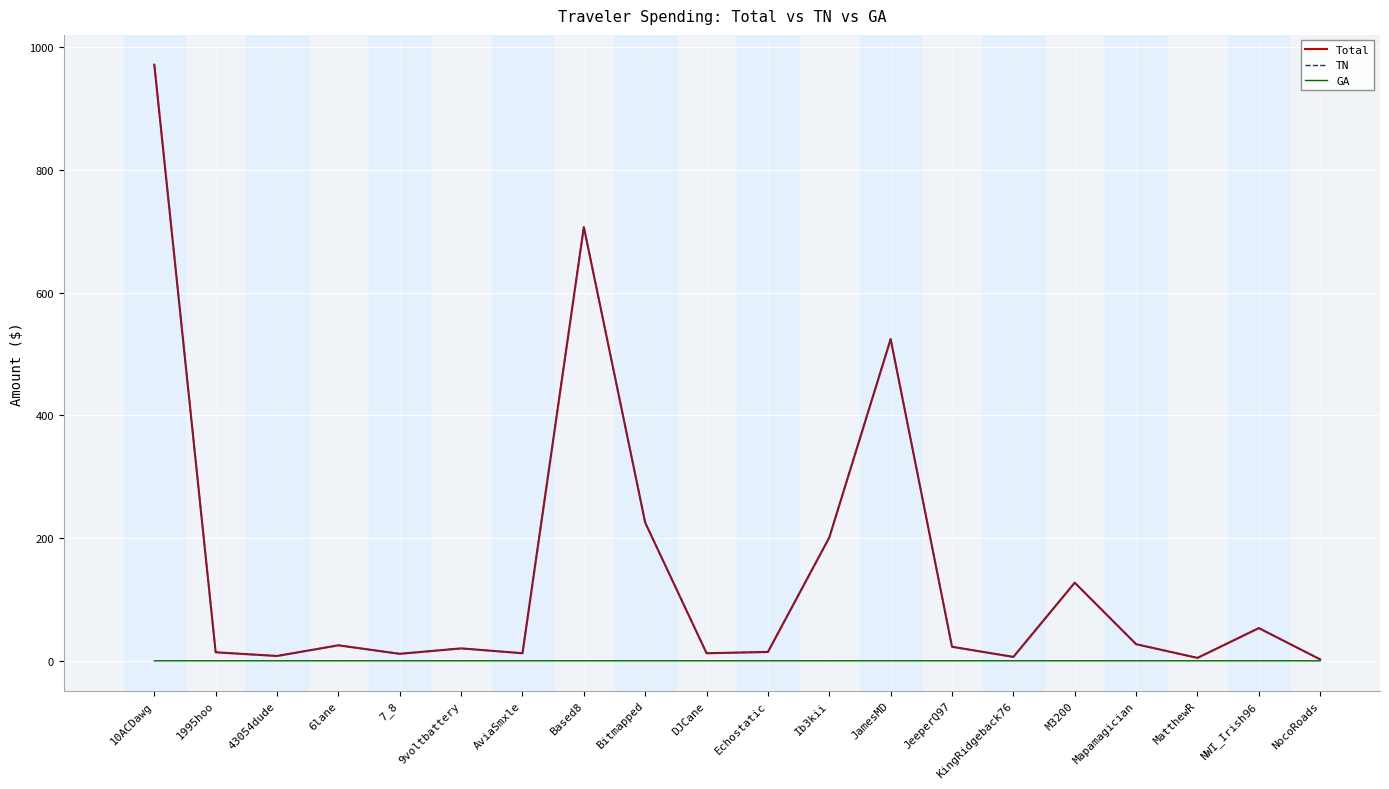

True or false: GA has a value of -0.0 at 10ACDawg.

False